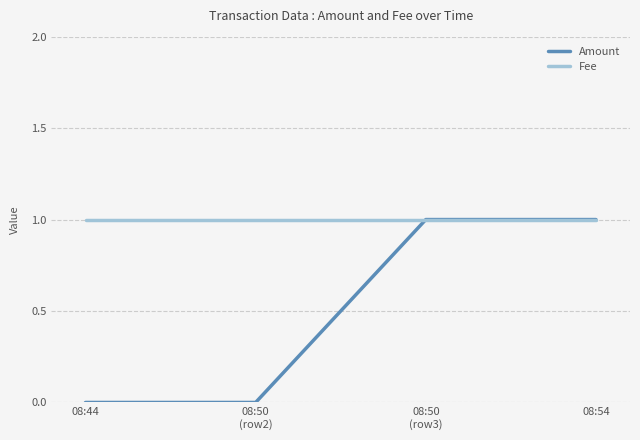

Rank the series at 08:50
(row2) from highest to lowest value.

Fee, Amount